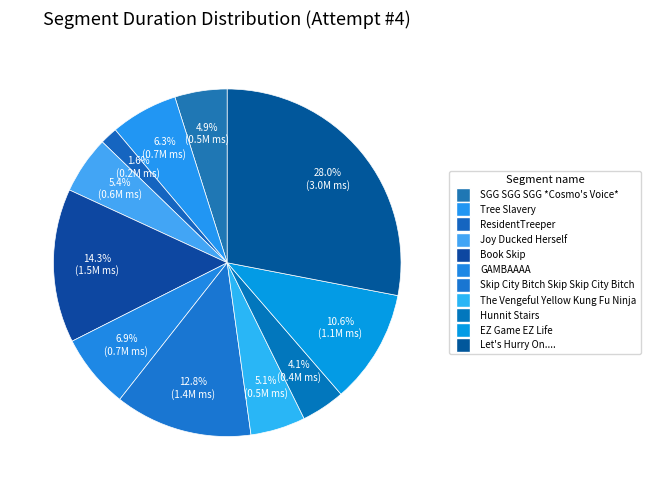

How many slices are in this pie chart?

11